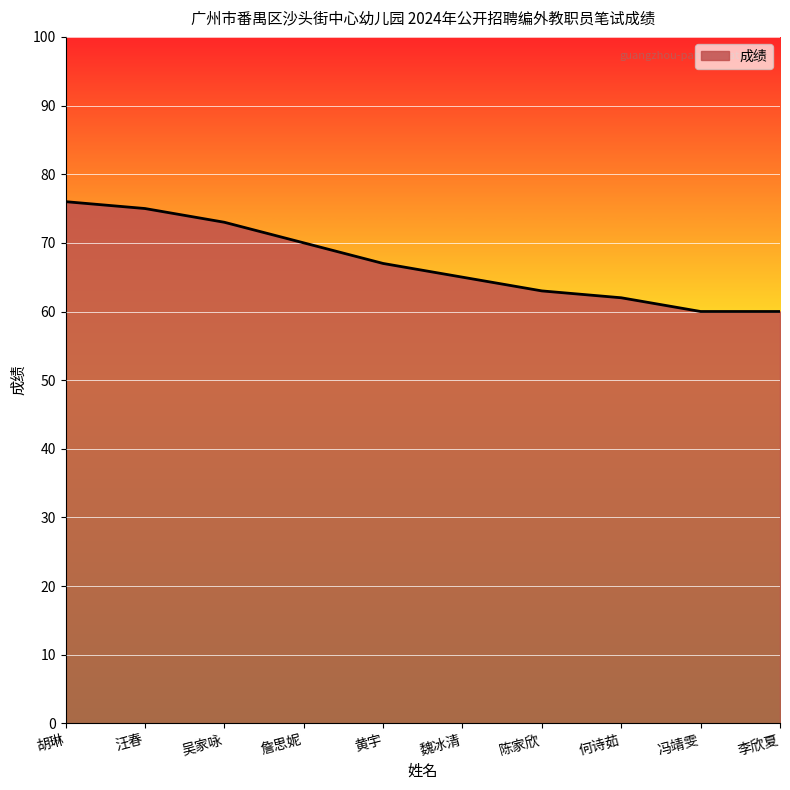

How many categories are shown in the chart?

10